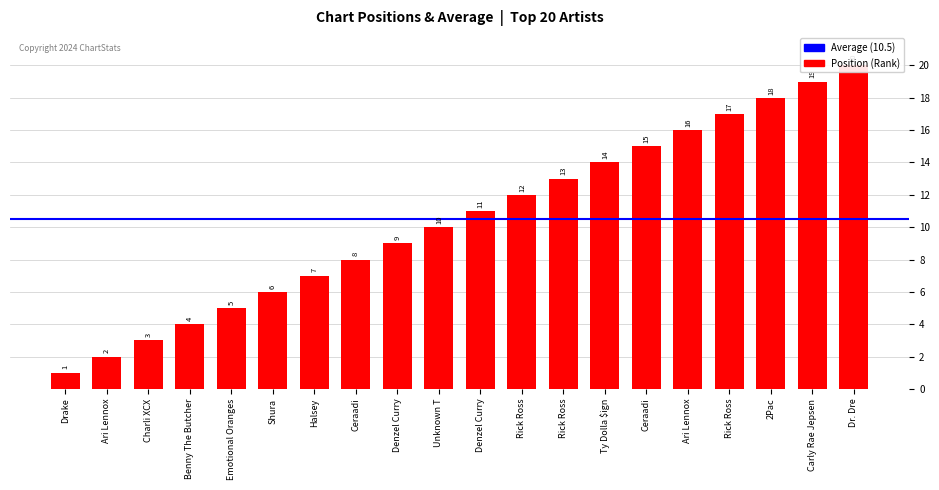

What is the change in value from Ari Lennox to Ceraadi?

+13